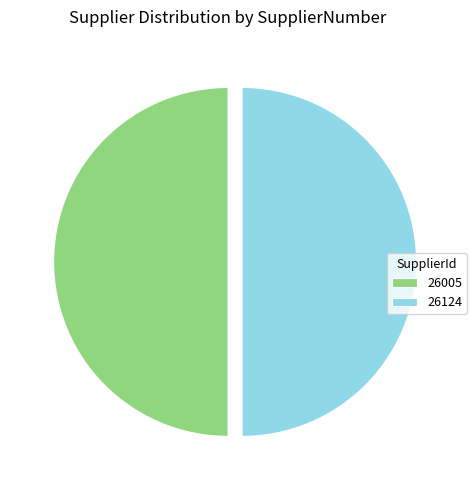

How many slices are in this pie chart?

2